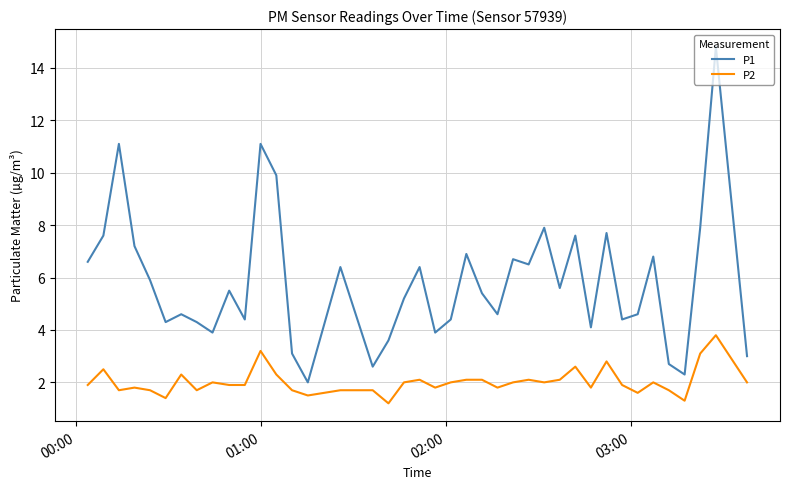

Which series has the widest spread of values?

P1